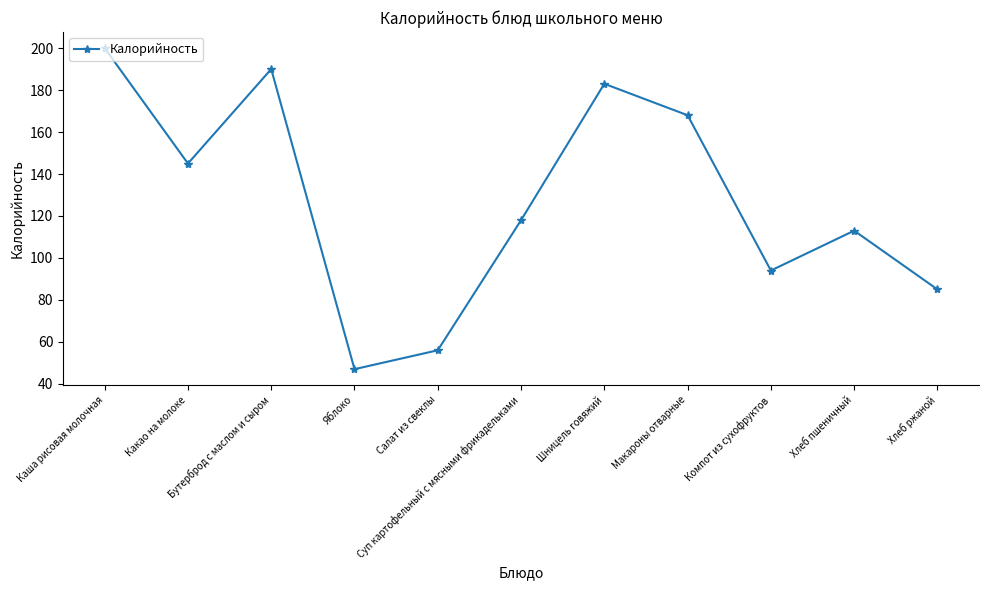

Reading left to right, transcribe all the data shown in this chart.

Каша рисовая молочная=200	Какао на молоке=145	Бутерброд с маслом и сыром=190	Яблоко=47	Салат из свеклы=56	Суп картофельный с мясными фрикадельками=118	Шницель говяжий=183	Макароны отварные=168	Компот из сухофруктов=94	Хлеб пшеничный=113	Хлеб ржаной=85